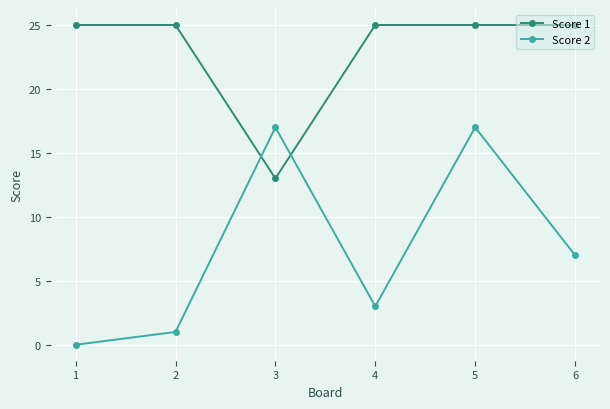

The value of Score 2 at 6 is 7. True or false?

True